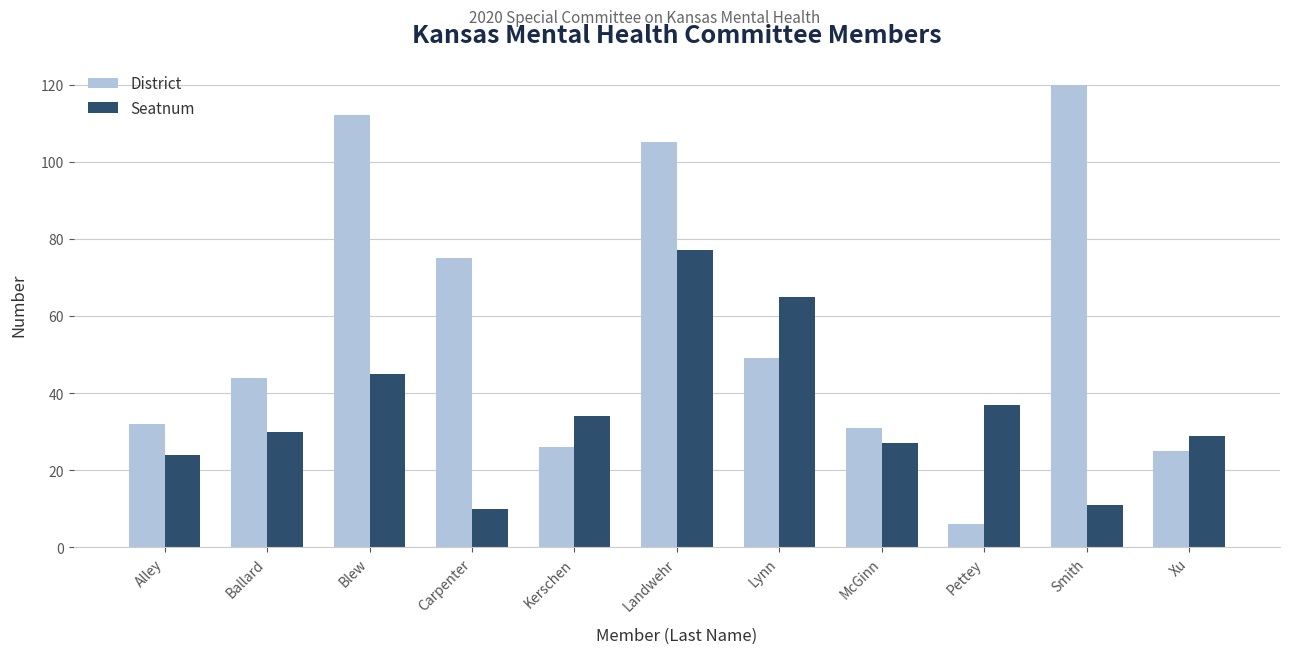

Reading right to left, list all the values displayed in this chart.

District: 25	120	6	31	49	105	26	75	112	44	32
Seatnum: 29	11	37	27	65	77	34	10	45	30	24